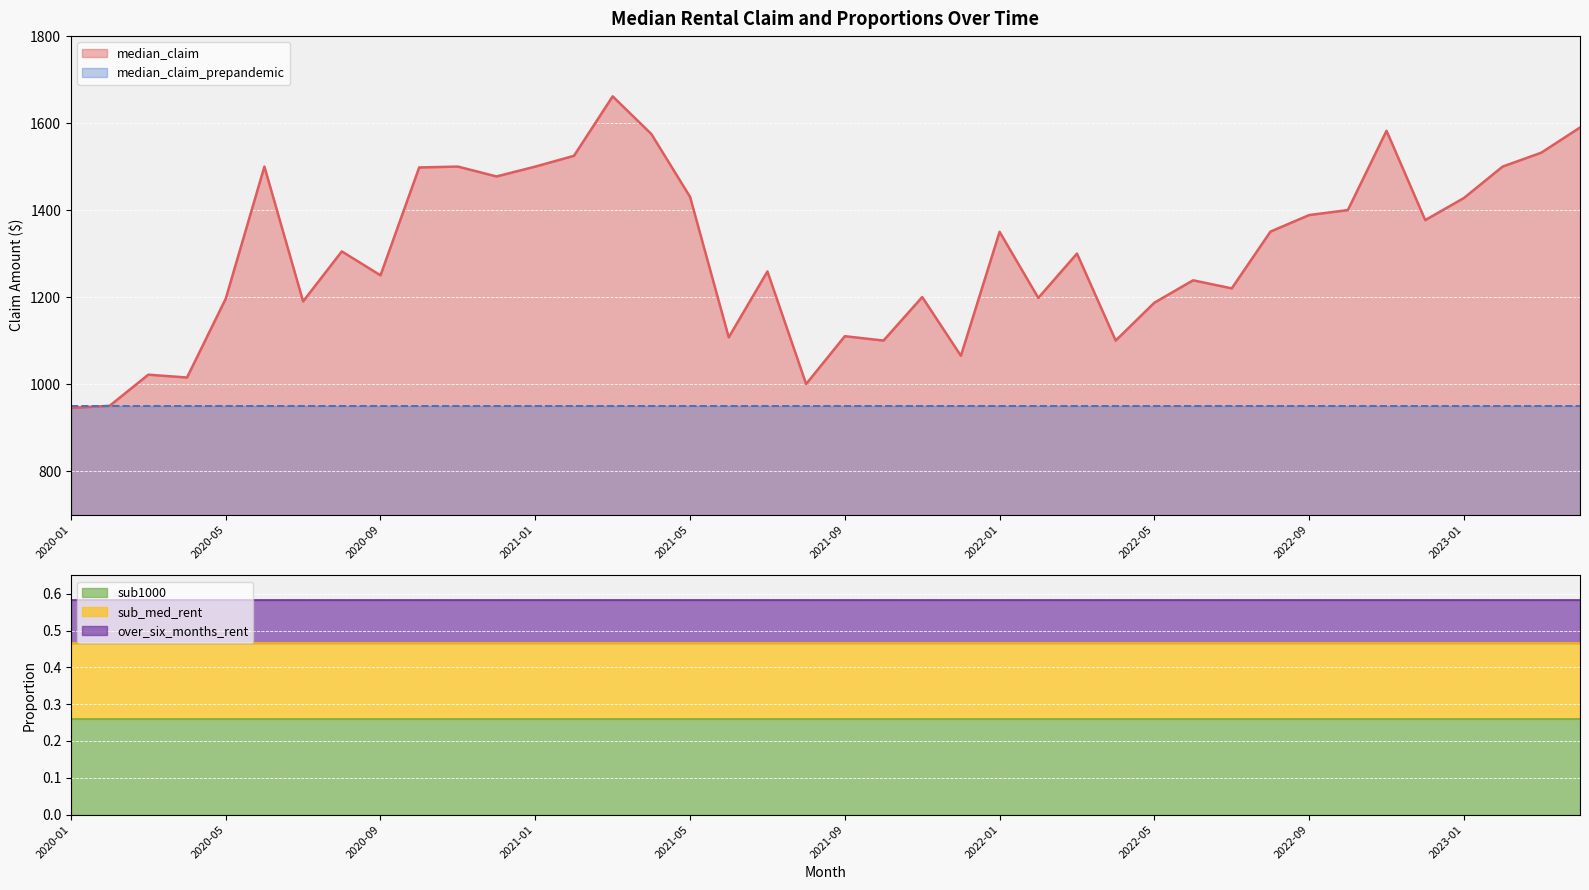

Which category has the lowest value across all series?

2020-01